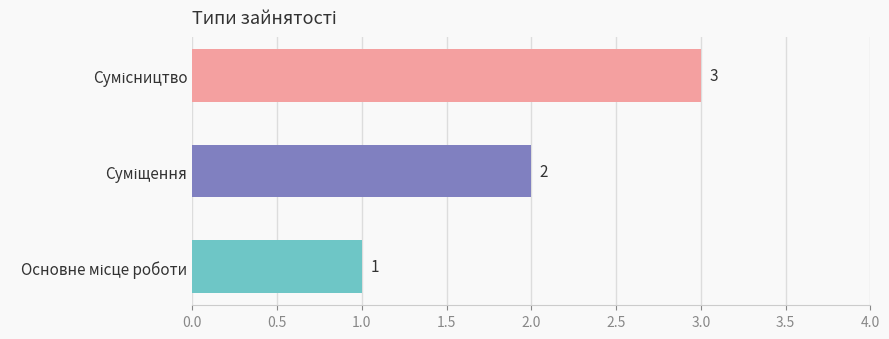

What is the maximum value shown in the chart?

3